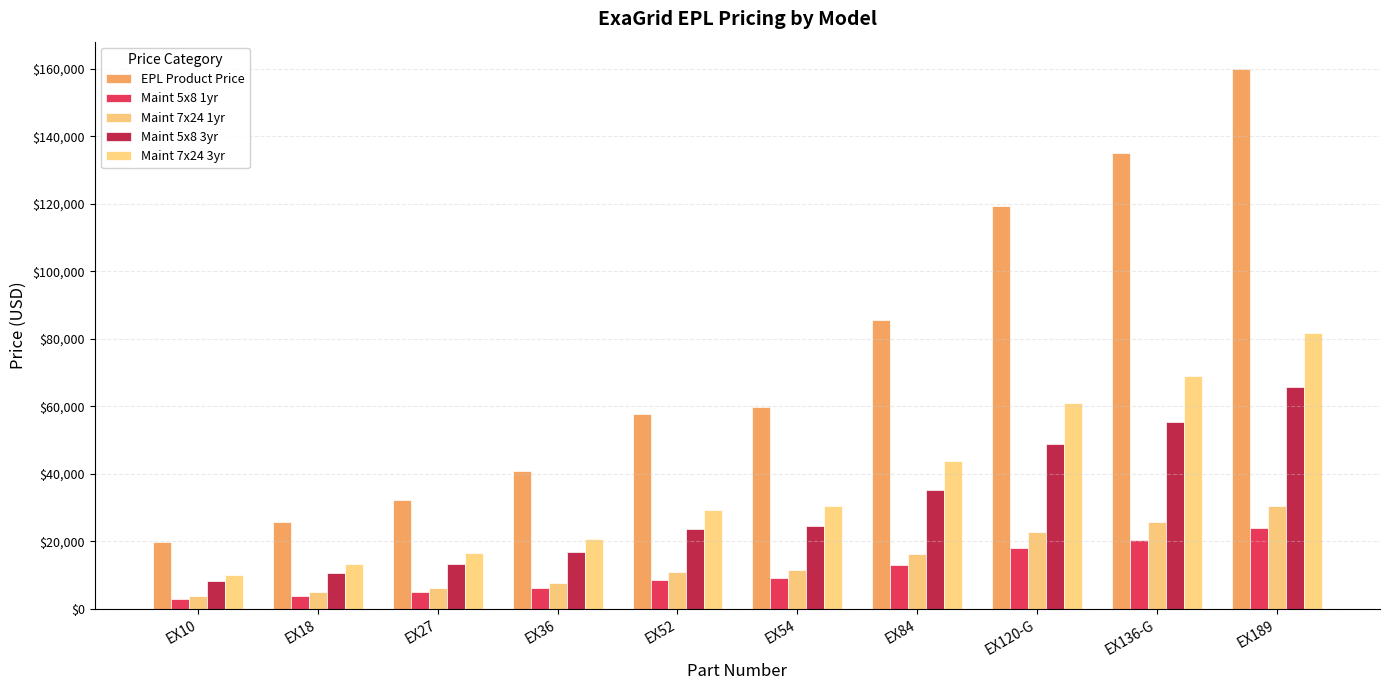

What position from the left is EX189?

10